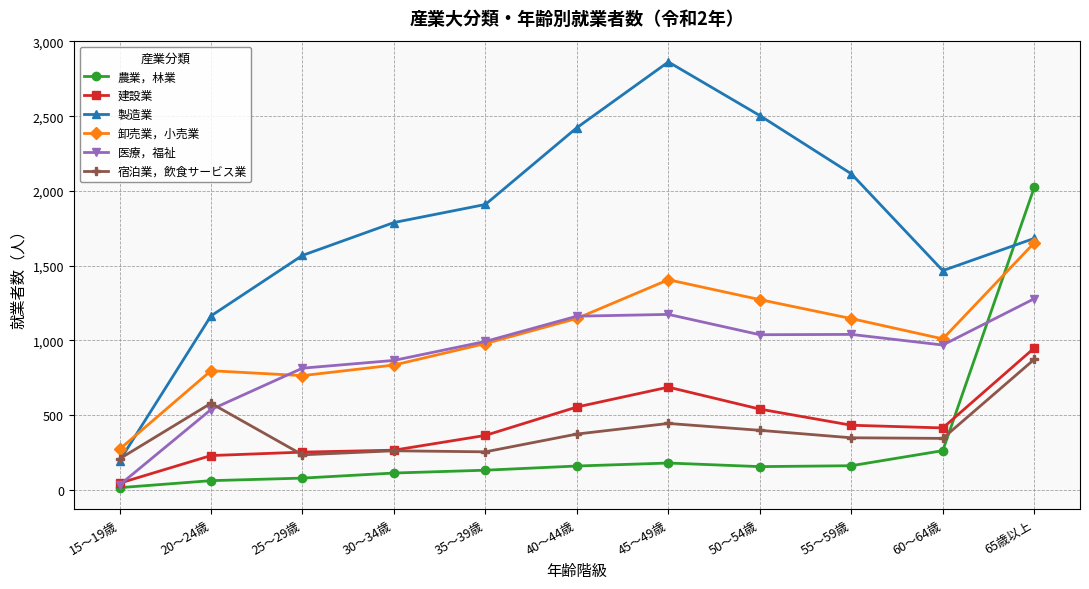

How many distinct data groups are displayed?

6